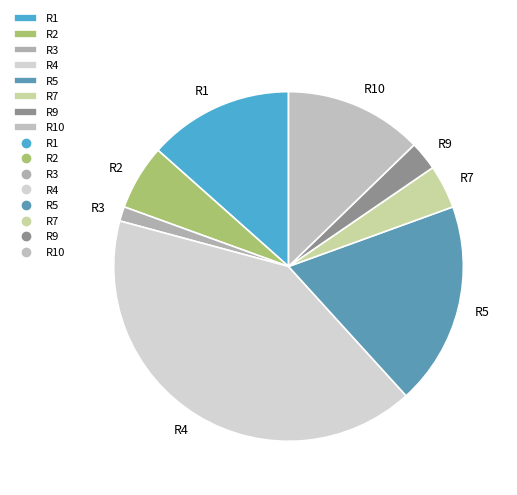

True or false: R5 accounts for 19% of the total.

True